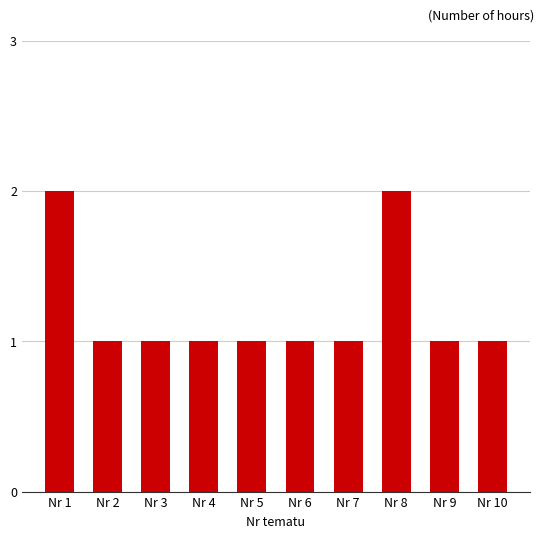

The value at Nr 2 is 0. True or false?

False